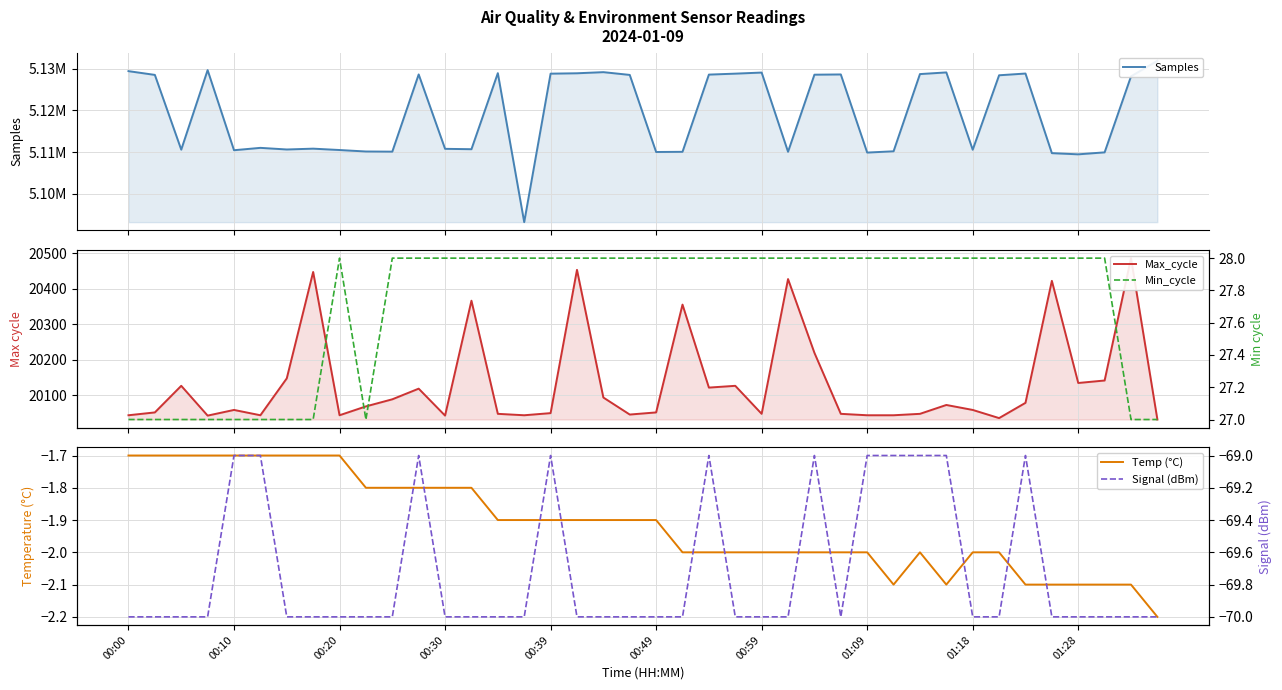

Is it true that Signal (dBm) equals -37.0 at 22?

False